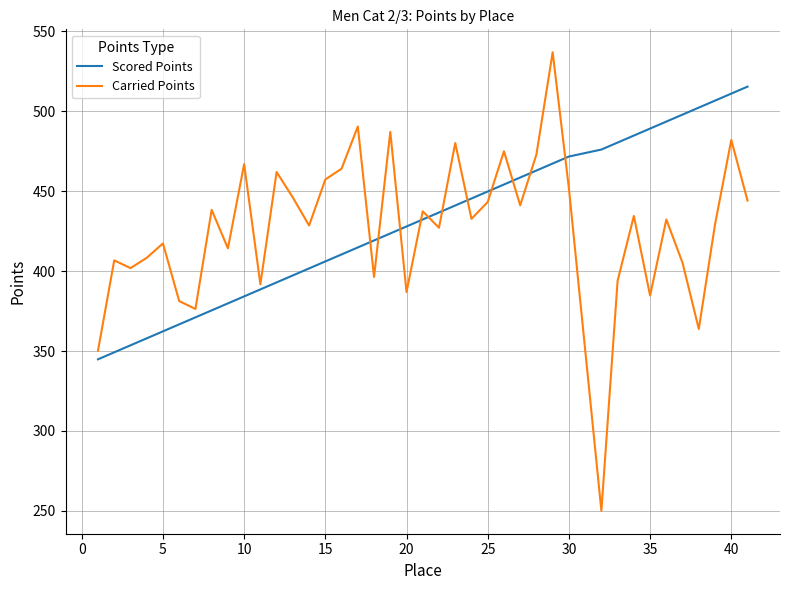

What is the smallest value displayed?

250.0